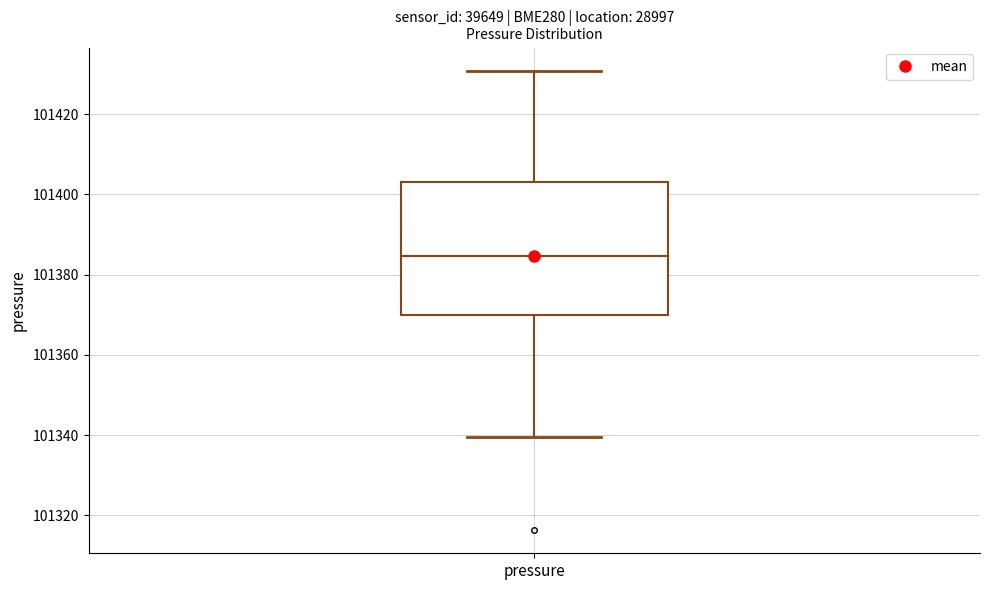

Transcribe this box plot: give where the median line is, the range the box spans, and where the two whiskers end, as read against the y-axis. The values are not printed on the chart, so give them approximately, as read against the axis.

median 101384, box 101370 to 101404, whiskers 101340 to 101430